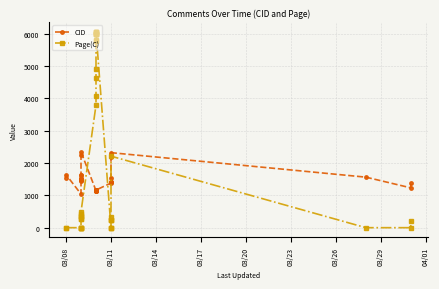

What are all the series names shown in the legend?

CID, Page(C)